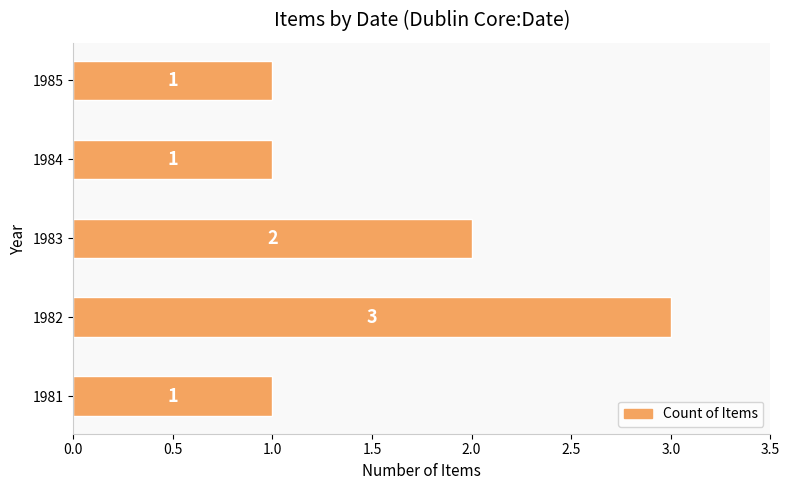

How many values are between 1 and 2?

4